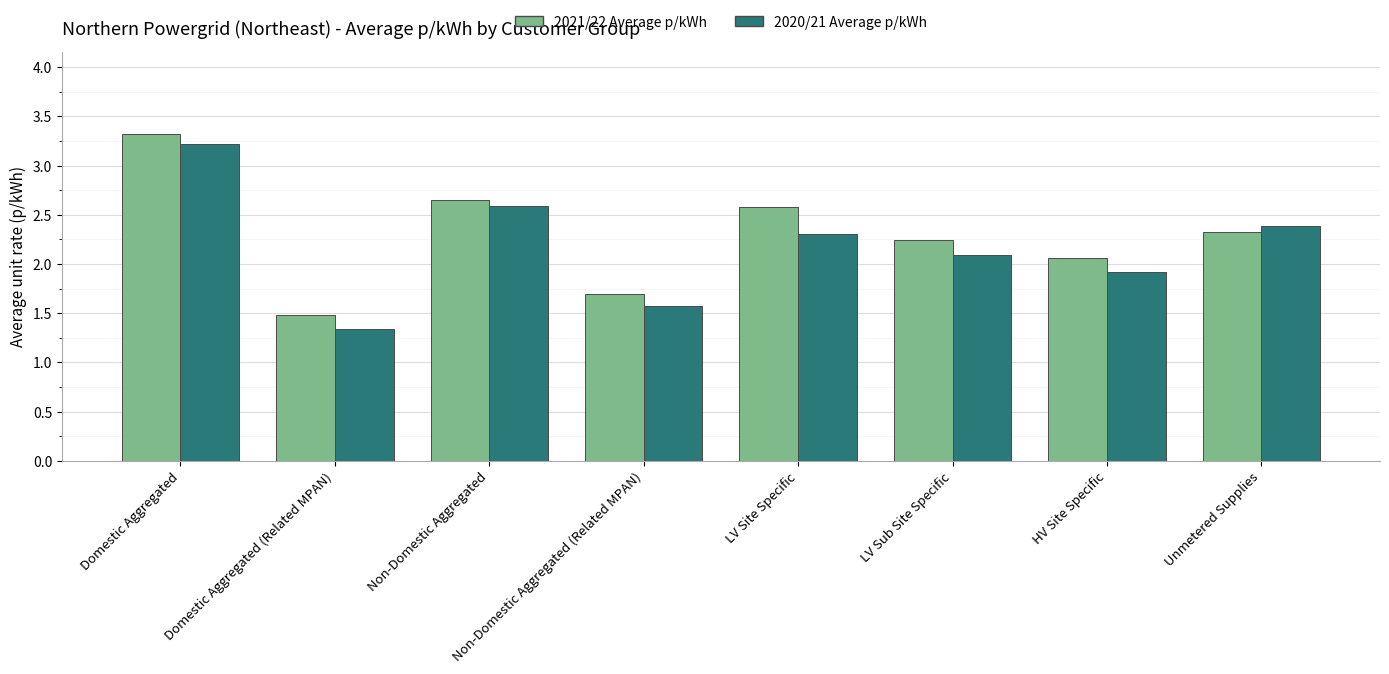

How many data points does each series have?

8